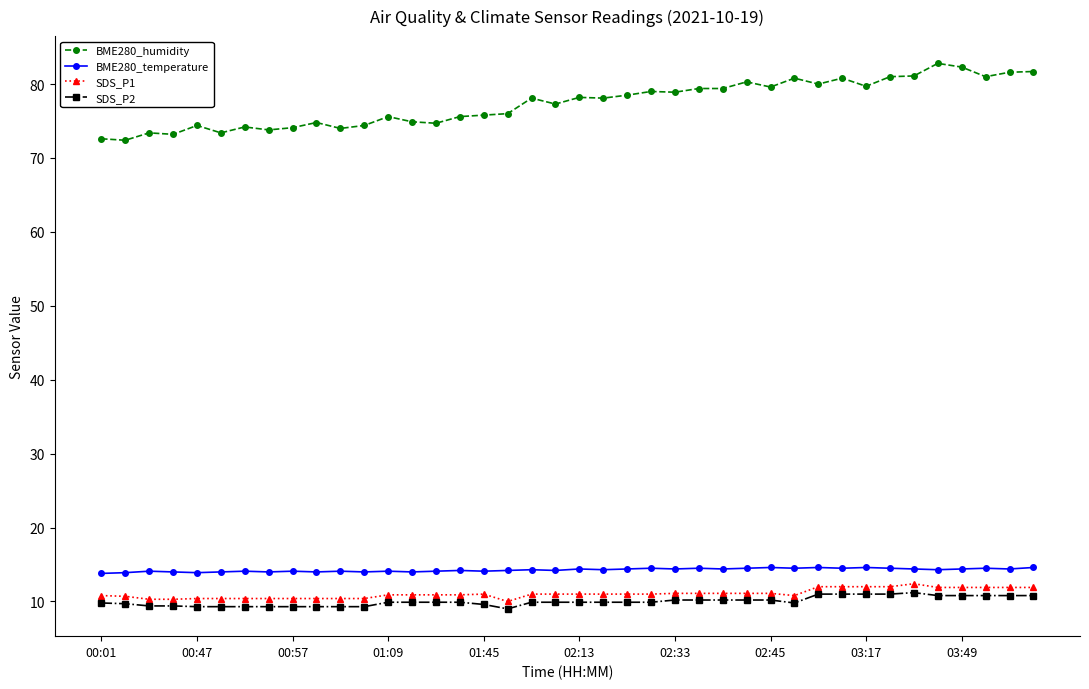

What is the minimum value for SDS_P1?

10.0